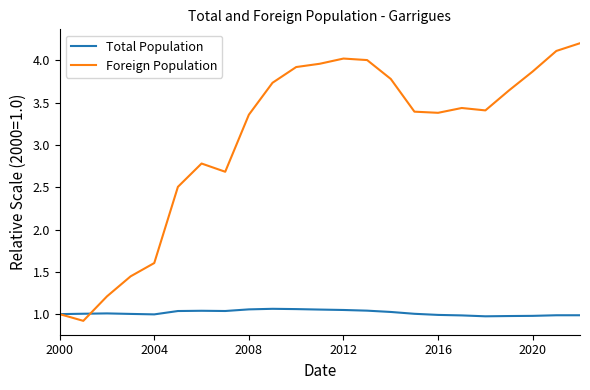

List the series in order of their overall mean, highest first.

Foreign Population, Total Population